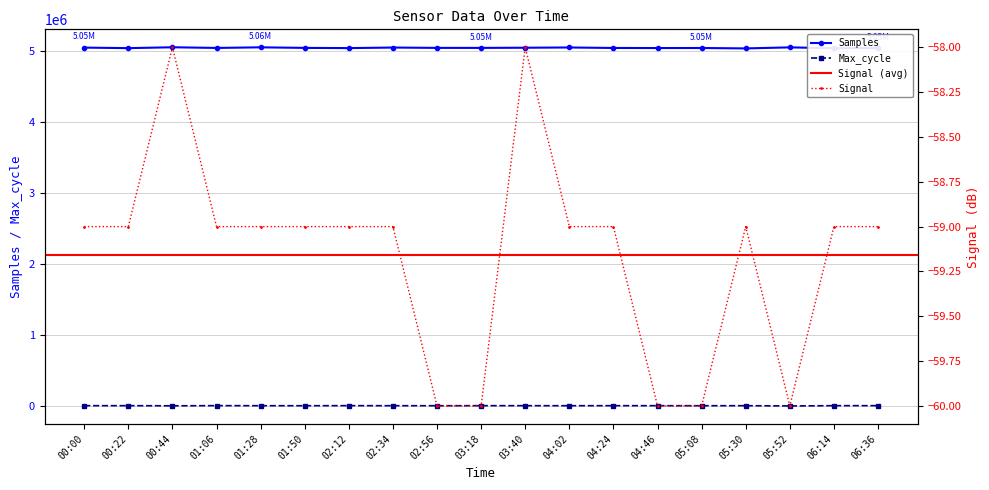

What is the difference between the highest and lowest values at 06:36?

5050051